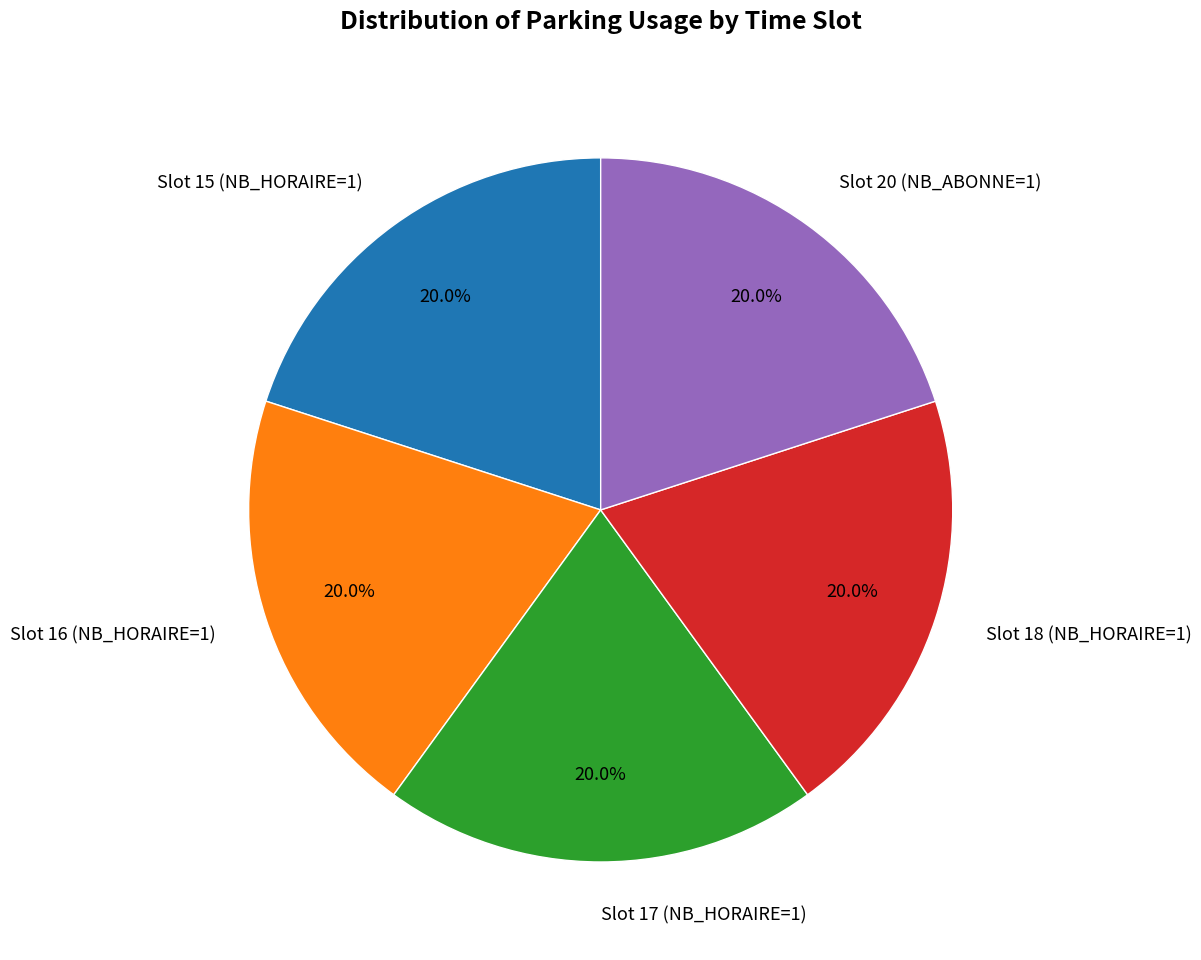

What is the ratio of the value at Slot 17 (NB_HORAIRE=1) to the value at Slot 16 (NB_HORAIRE=1)?

1.0